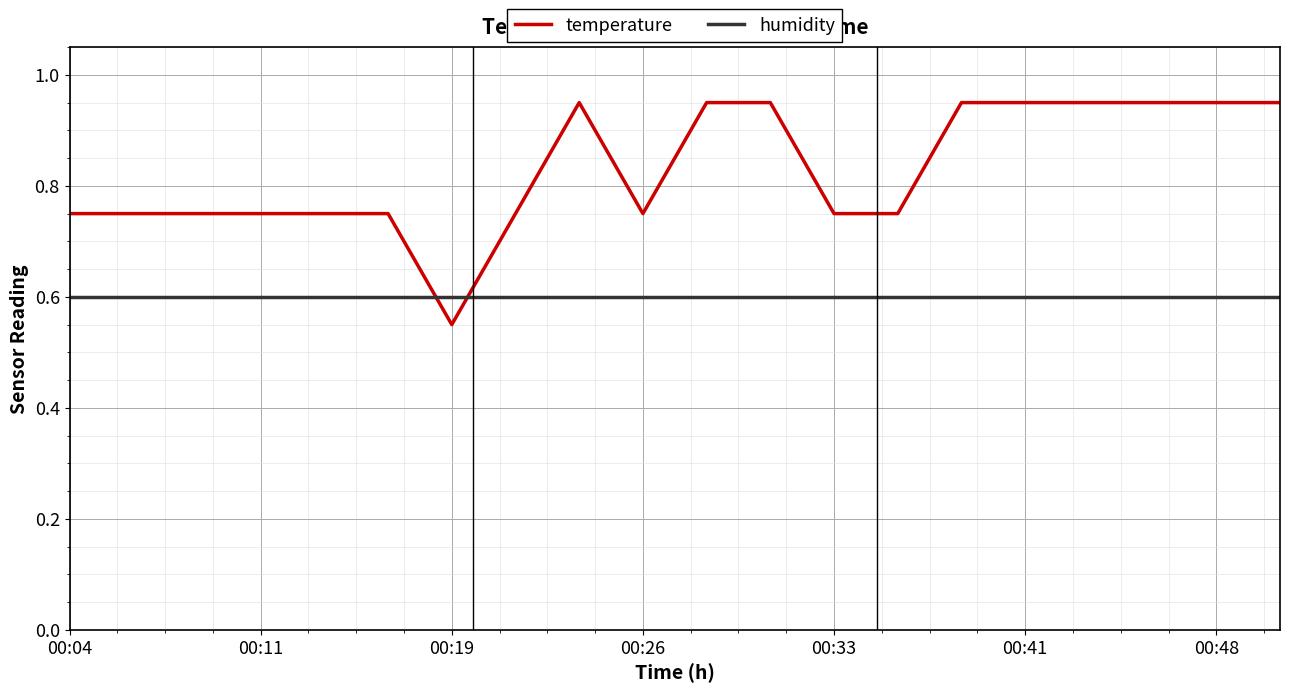

What is the average value of the temperature series?

0.8